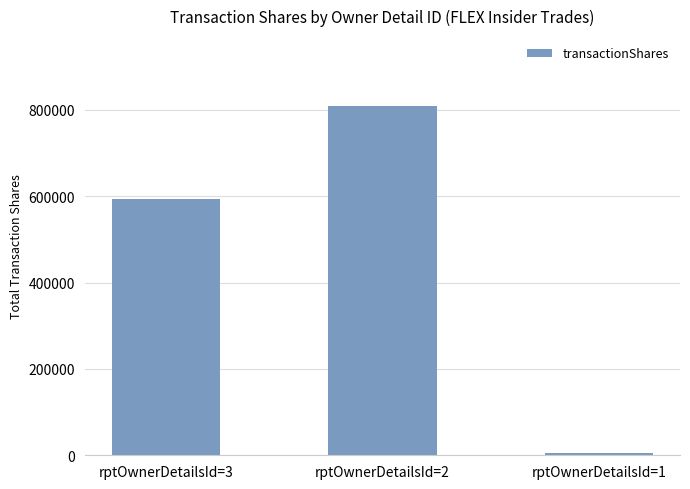

Which has a higher value, rptOwnerDetailsId=2 or rptOwnerDetailsId=3?

rptOwnerDetailsId=2